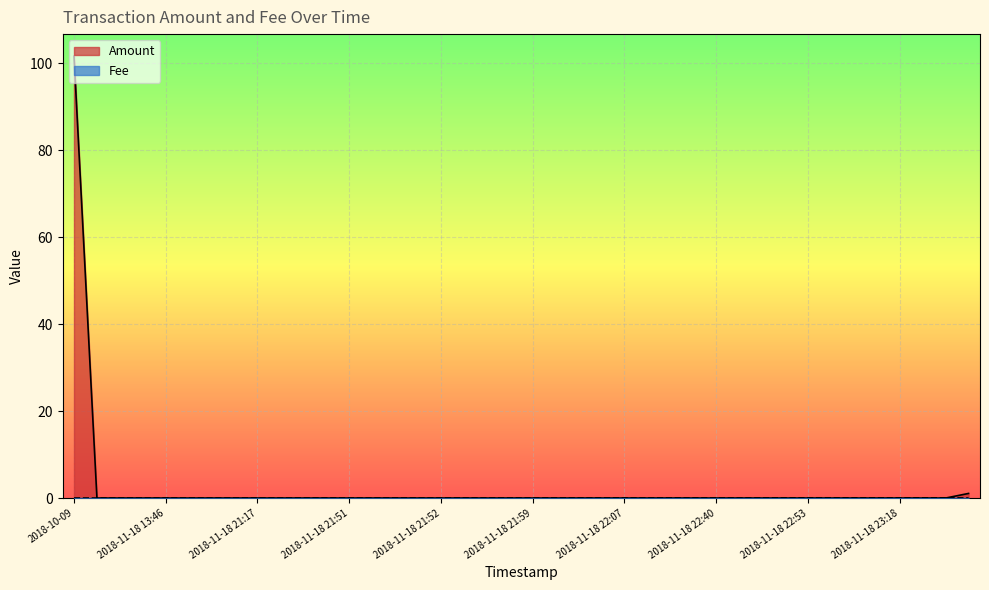

At which category is the sum across all series the highest?

2018-10-09